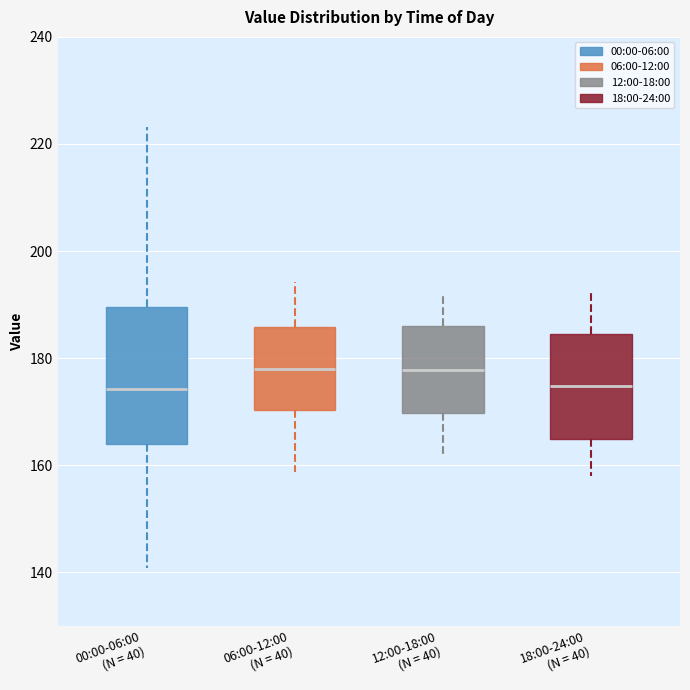

Which box is the tallest, from its lower edge to its upper edge?

00:00-06:00 (N = 40)